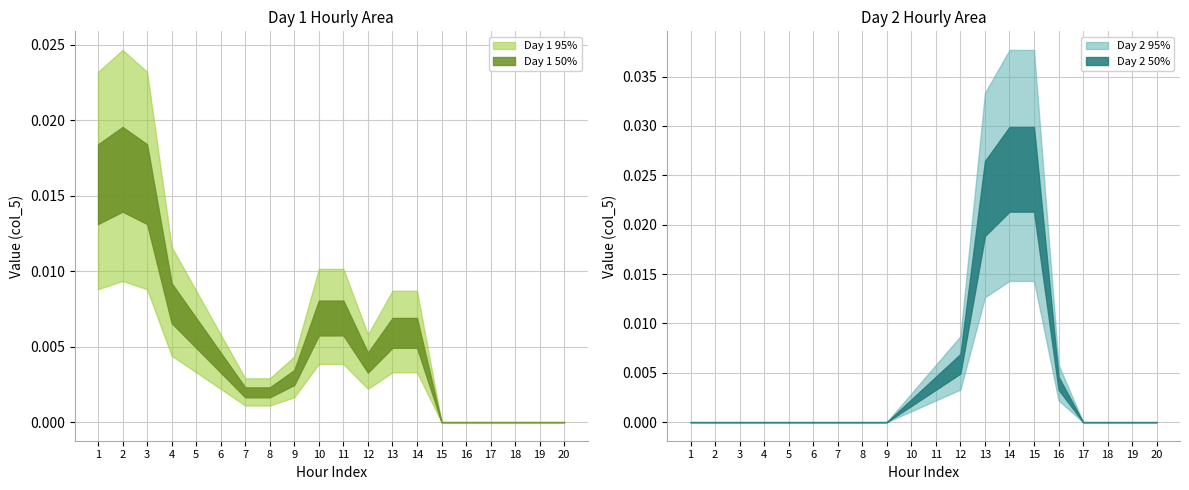

True or false: Day 2 values and Day 1 values intersect in this chart.

True